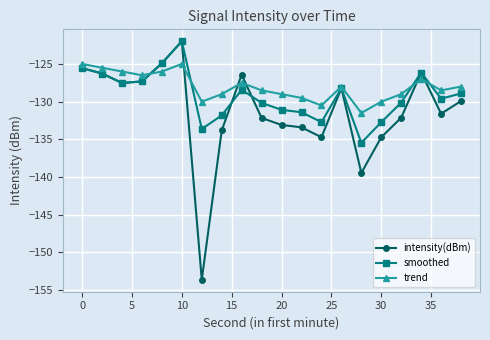

What are all the series names shown in the legend?

intensity(dBm), smoothed, trend